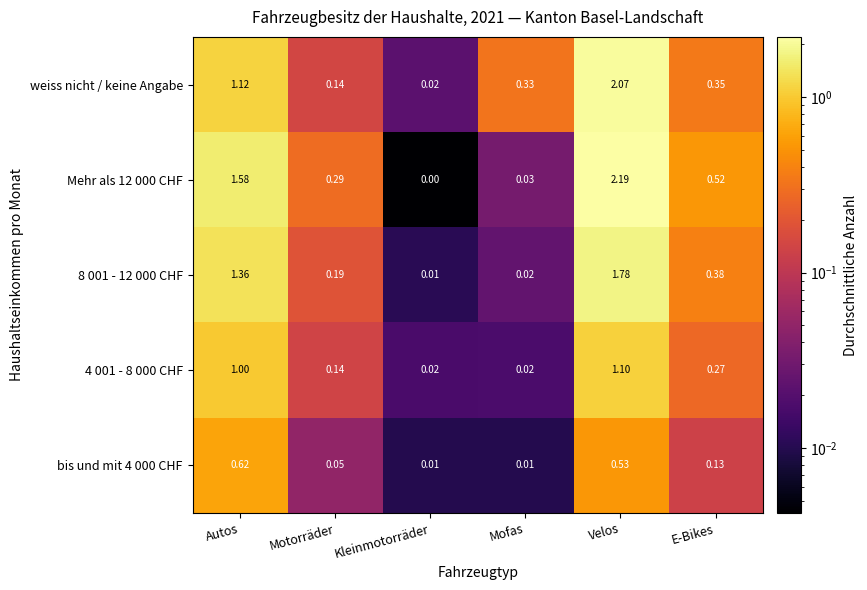

Which category has the lowest value in the 8 001 - 12 000 CHF series?

Kleinmotorräder